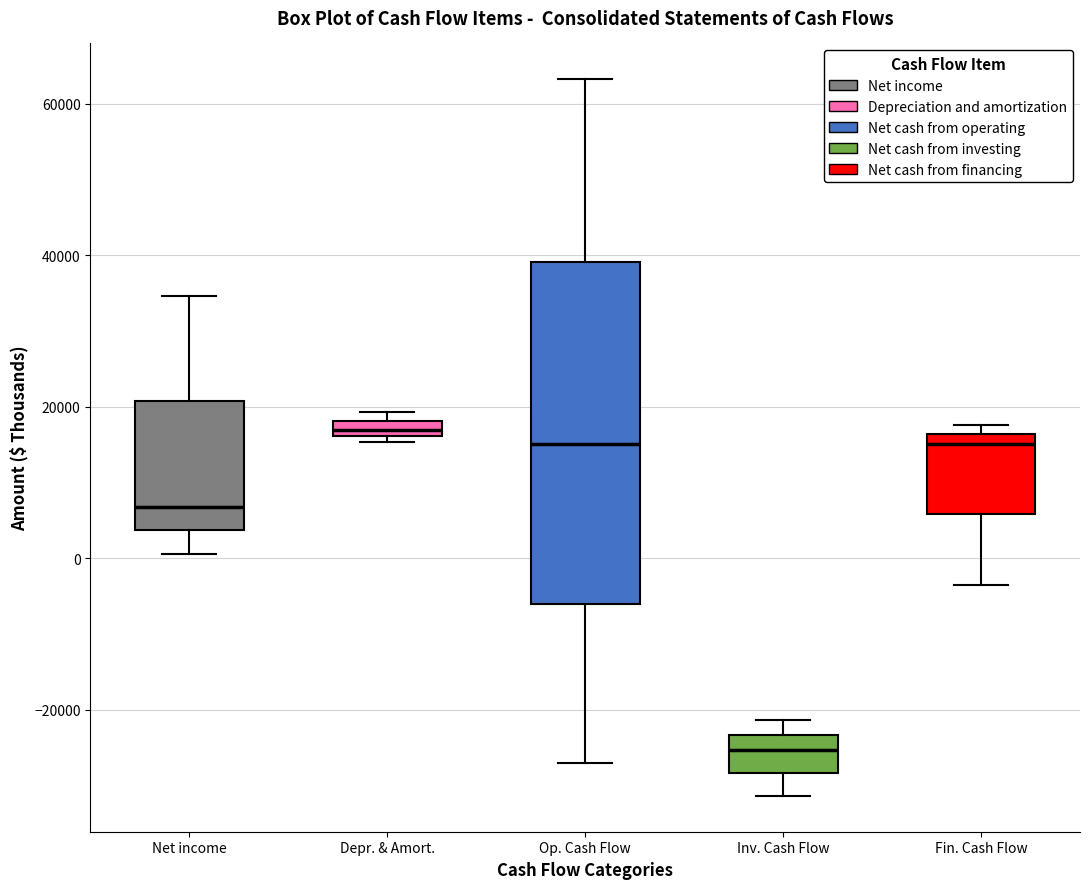

Comparing the boxes themselves (not the whiskers), which one is the tallest?

Op. Cash Flow